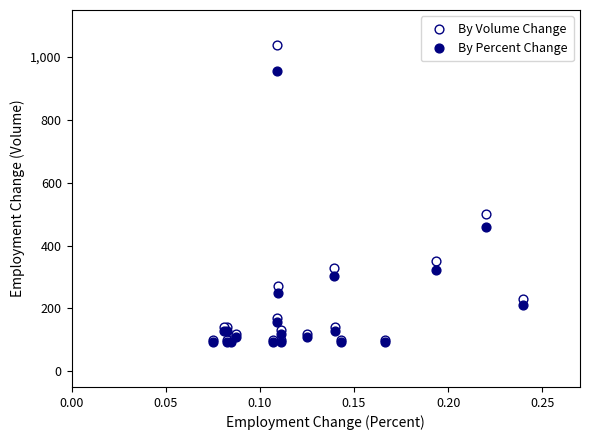

What are all the series names shown in the legend?

By Volume Change, By Percent Change